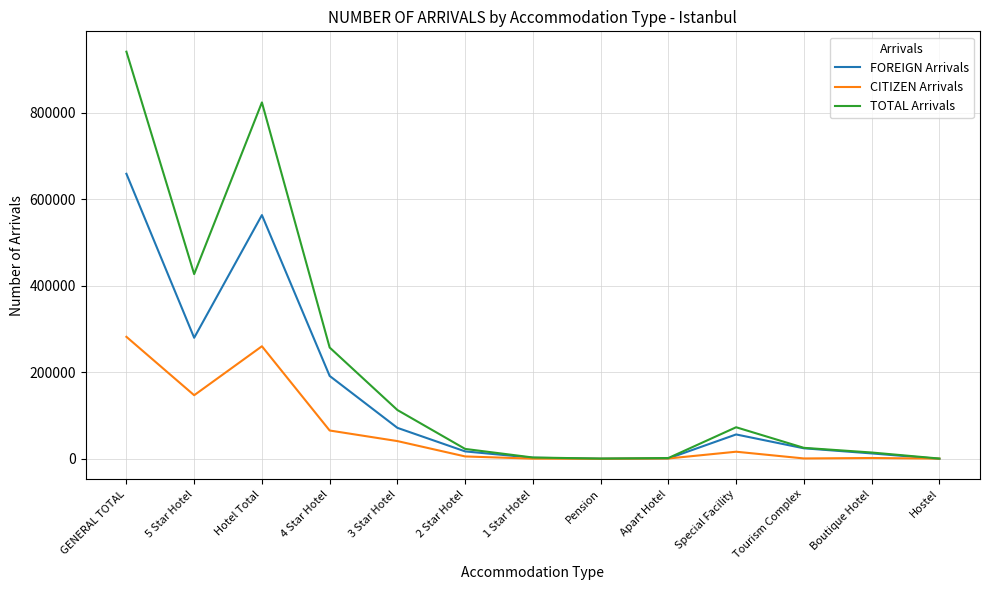

At which label is TOTAL Arrivals closest to 471041?

5 Star Hotel